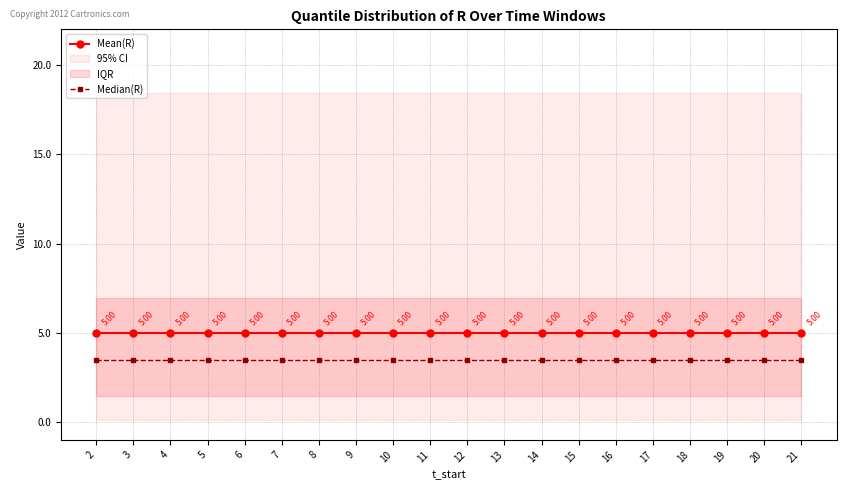

True or false: Median(R) has more than 2 interior local peaks.

False